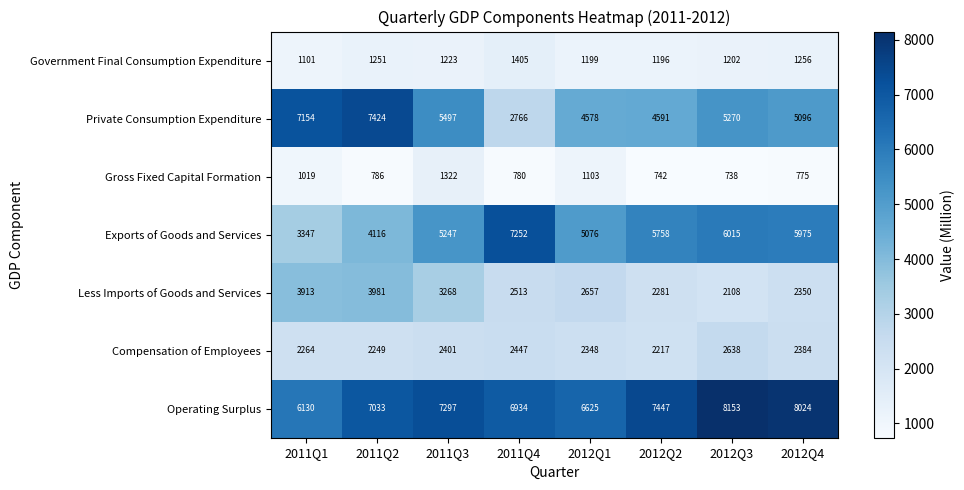

The value of Less Imports of Goods and Services at 2011Q4 is 2513. True or false?

True